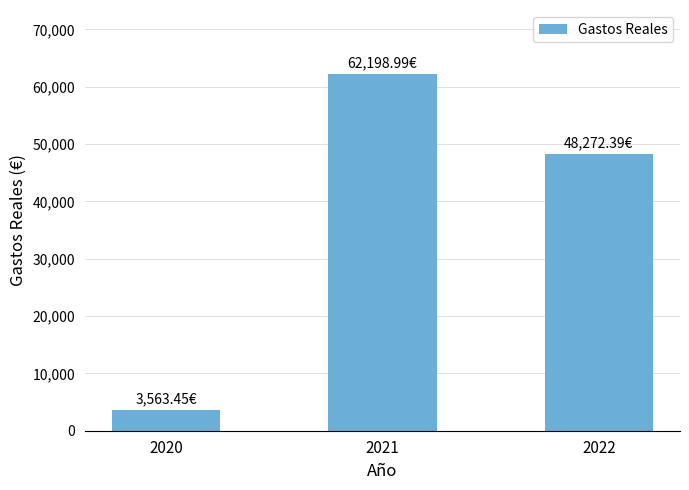

Where does the data first go above 48272?

2021